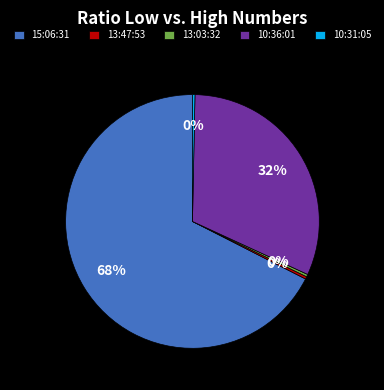

To the nearest percent, what is the average slice percentage?

20%